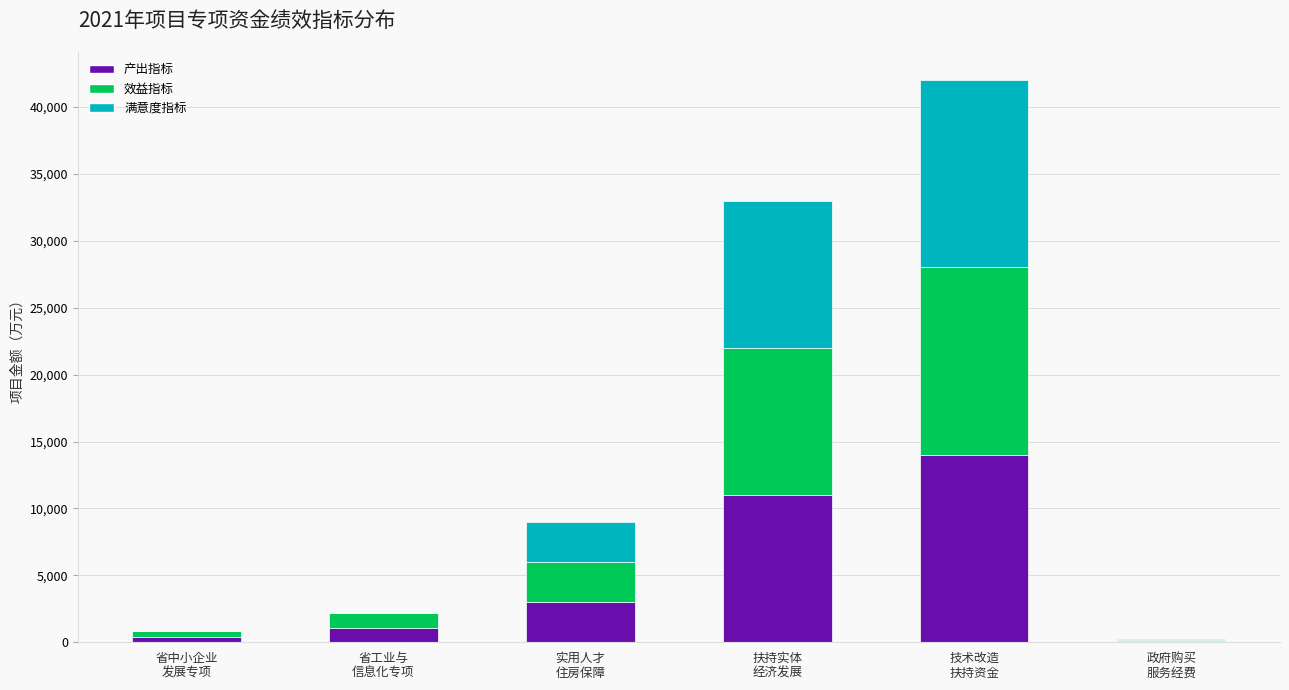

What is the highest value of the 产出指标 series?

14000.0